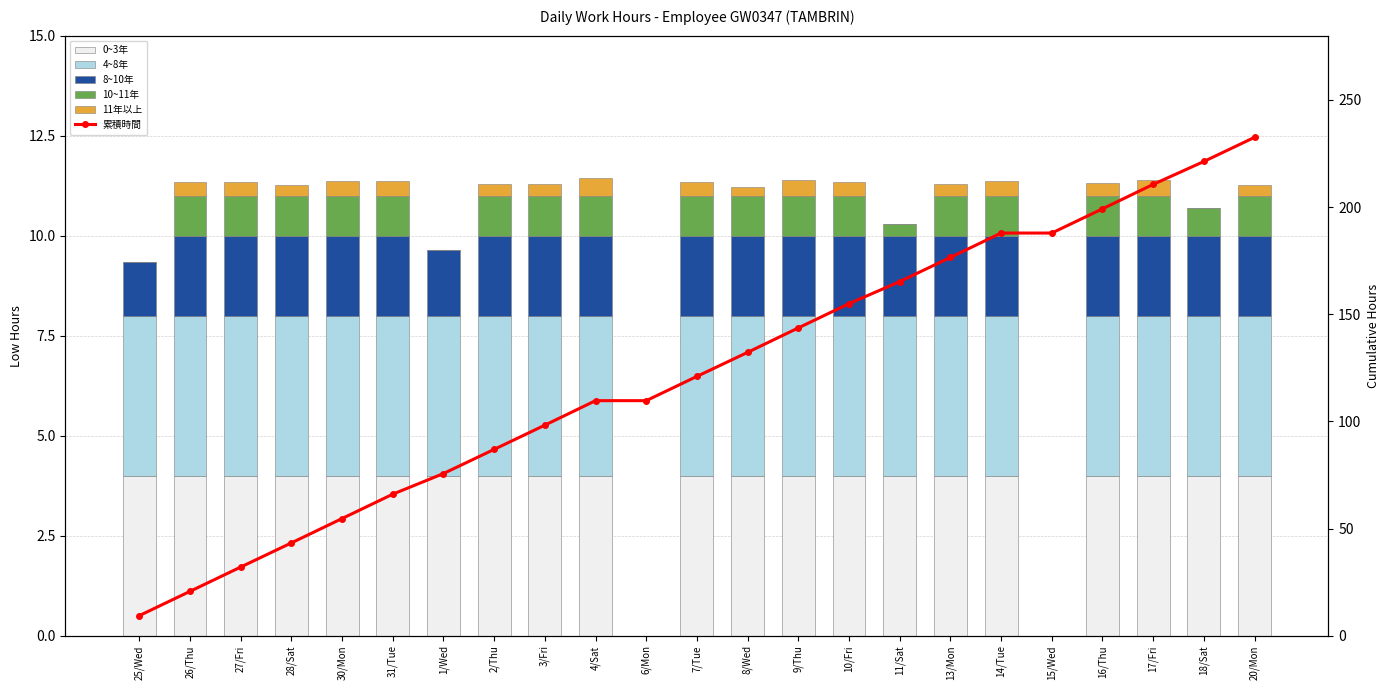

Between 30/Mon and 9/Thu, which is larger?

30/Mon